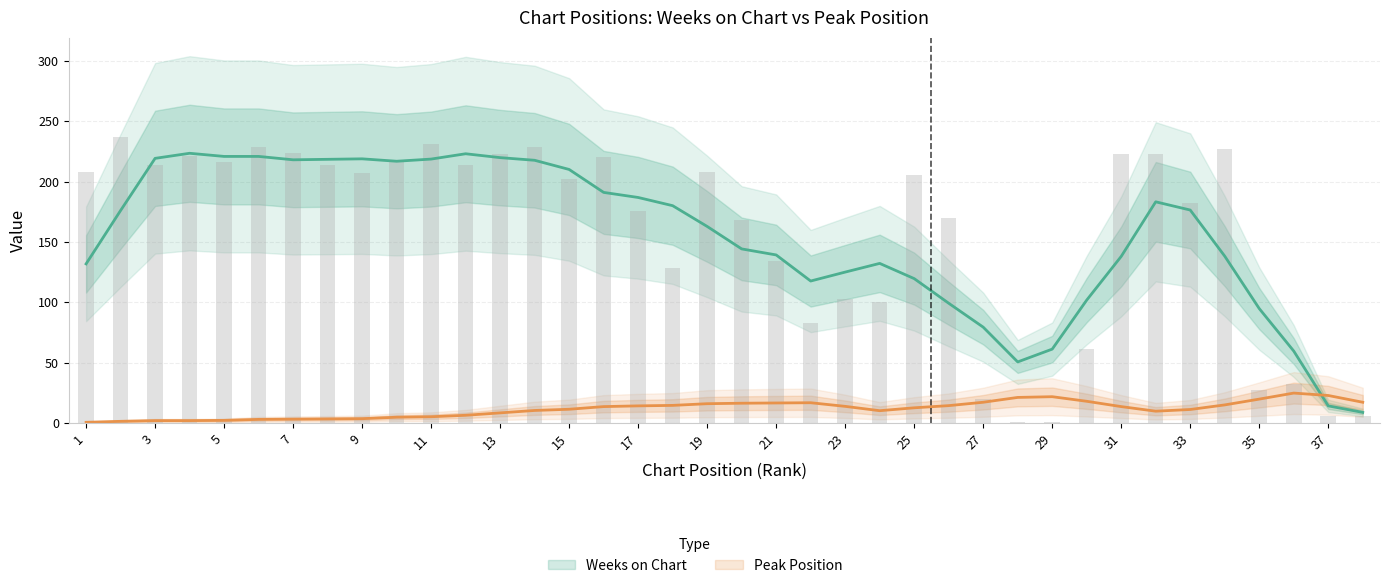

Reading left to right, list all the values displayed in this chart.

1=208	2=237	3=214	4=221	5=216	6=229	7=224	8=214	9=207	10=218	11=231	12=214	13=223	14=229	15=202	16=220	17=176	18=128	19=208	20=168	21=134	22=83	23=103	24=100	25=205	26=170	27=20	28=1	29=1	30=61	31=223	32=223	33=182	34=227	35=27	36=32	37=6	38=6